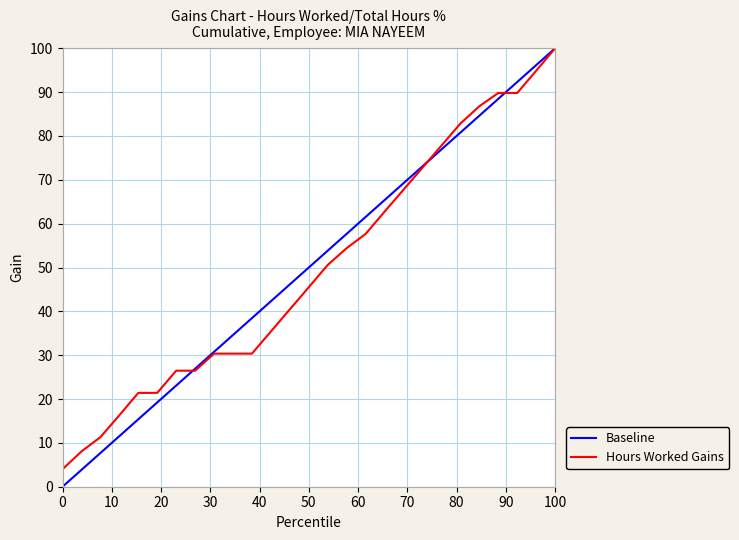

What is the minimum value for Hours Worked Gains?

4.0